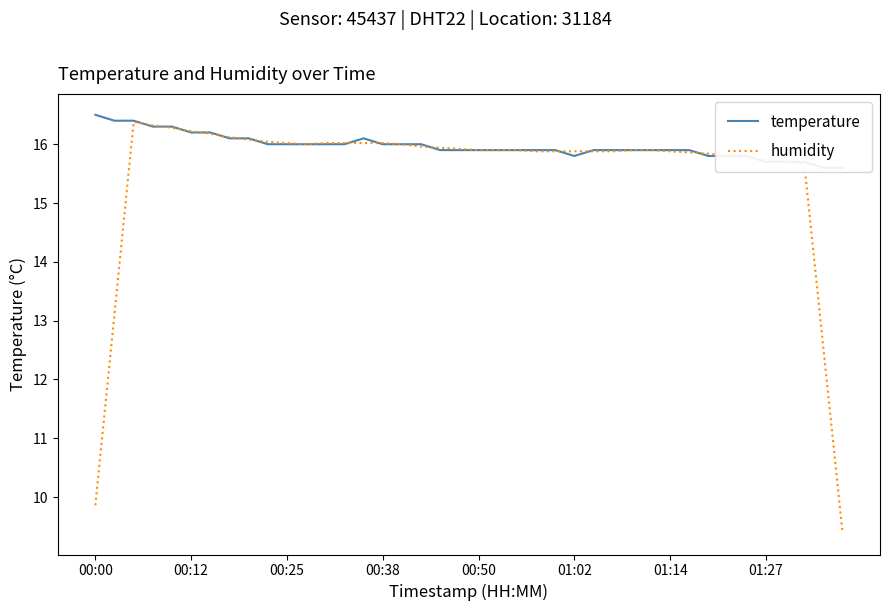

The value of temperature at 12 is 16.0. True or false?

True